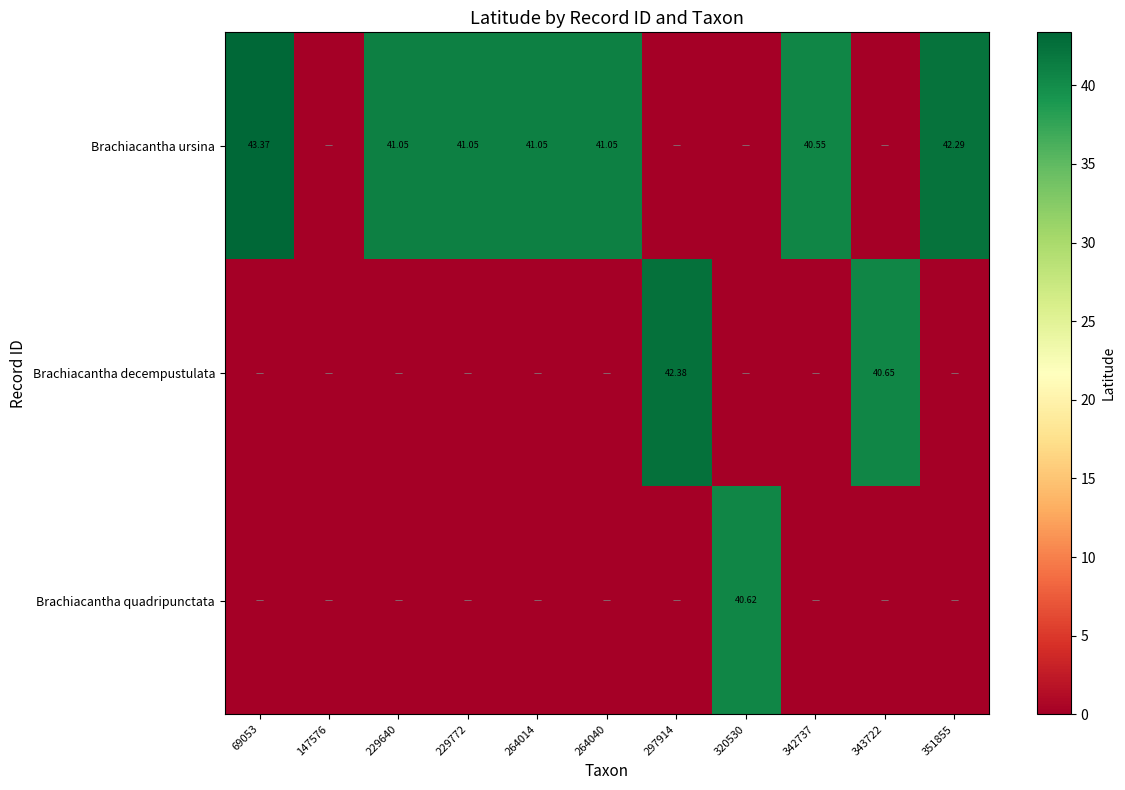

The Brachiacantha ursina series shows 20.5 at 147576. True or false?

False